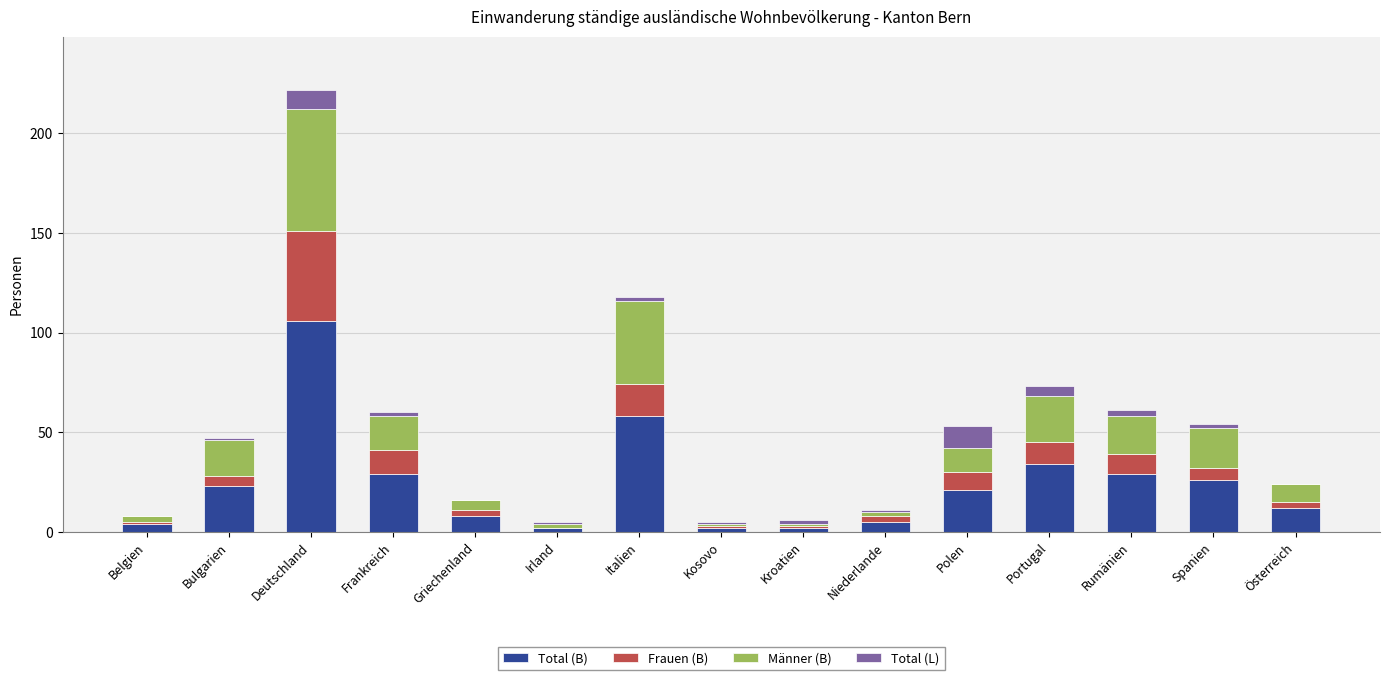

The Total (B) series shows 14 at Spanien. True or false?

False